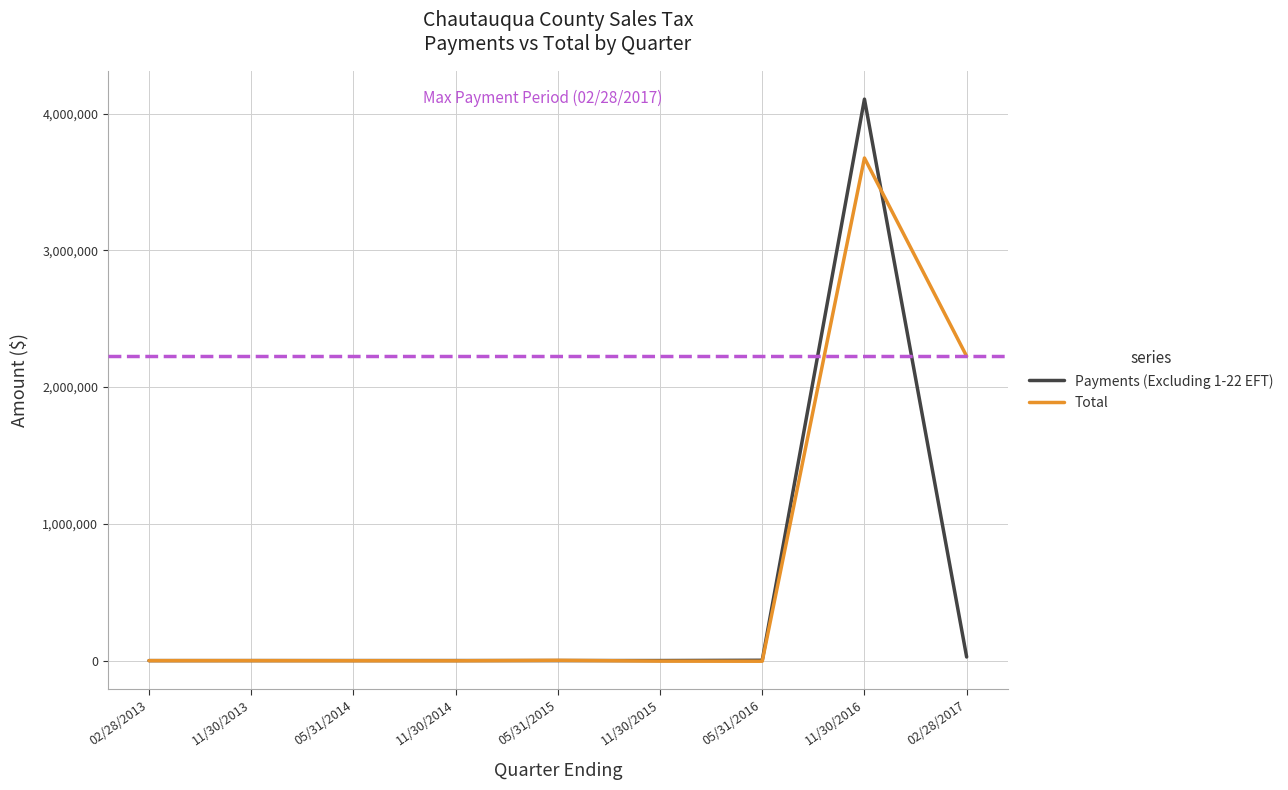

List the series in order of their peak value, lowest first.

Total, Payments (Excluding 1-22 EFT)